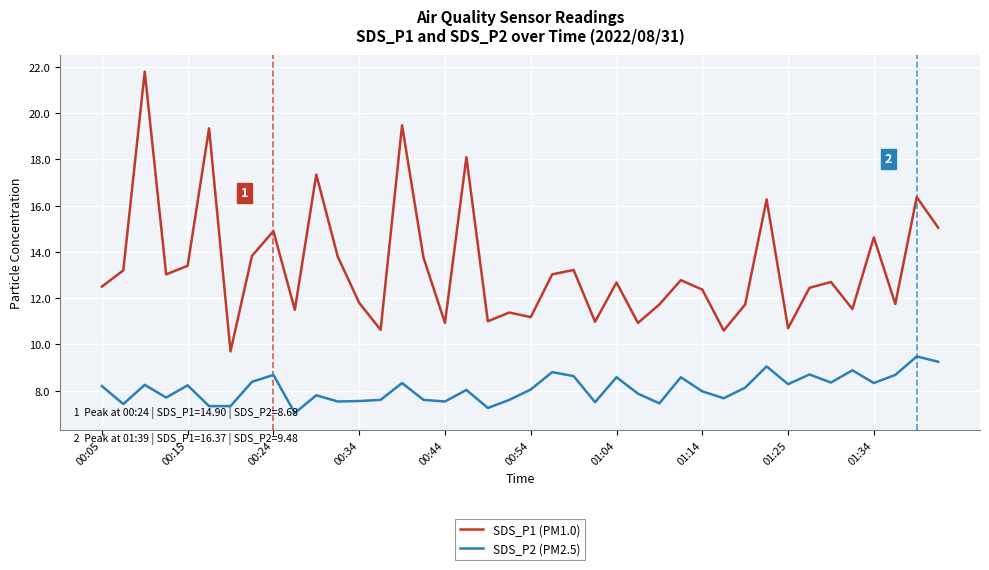

What is the minimum value shown in the chart?

7.0